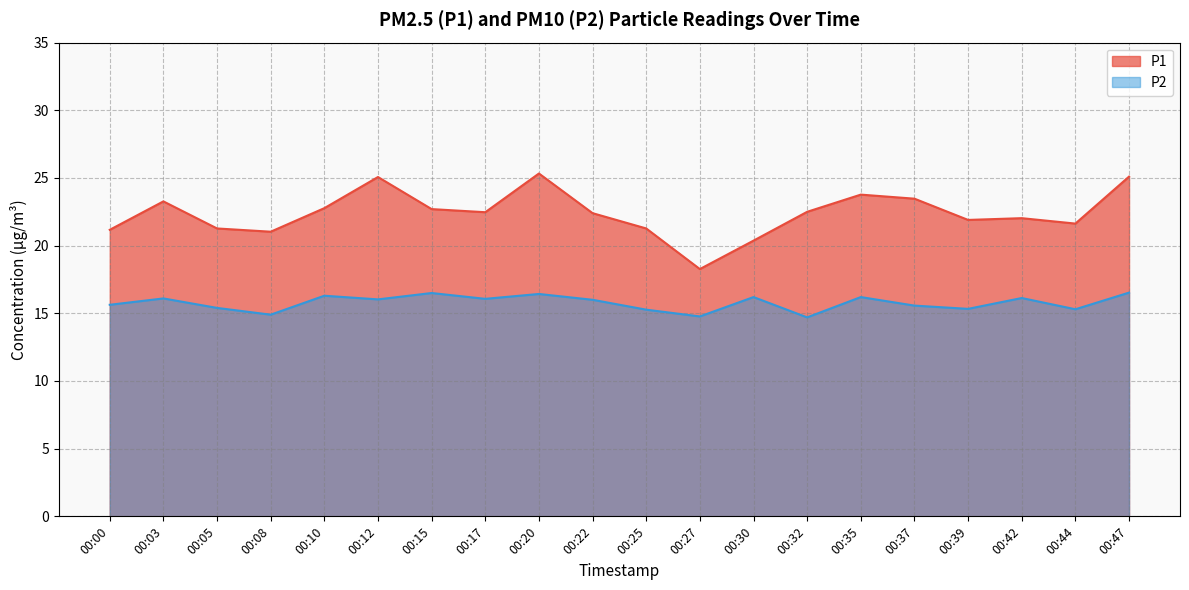

The value of P2 at 00:32 is 7.0. True or false?

False